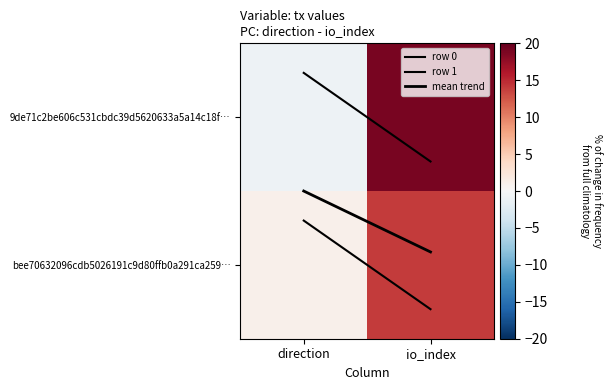

What is the difference between the highest and lowest values at direction?

2.0